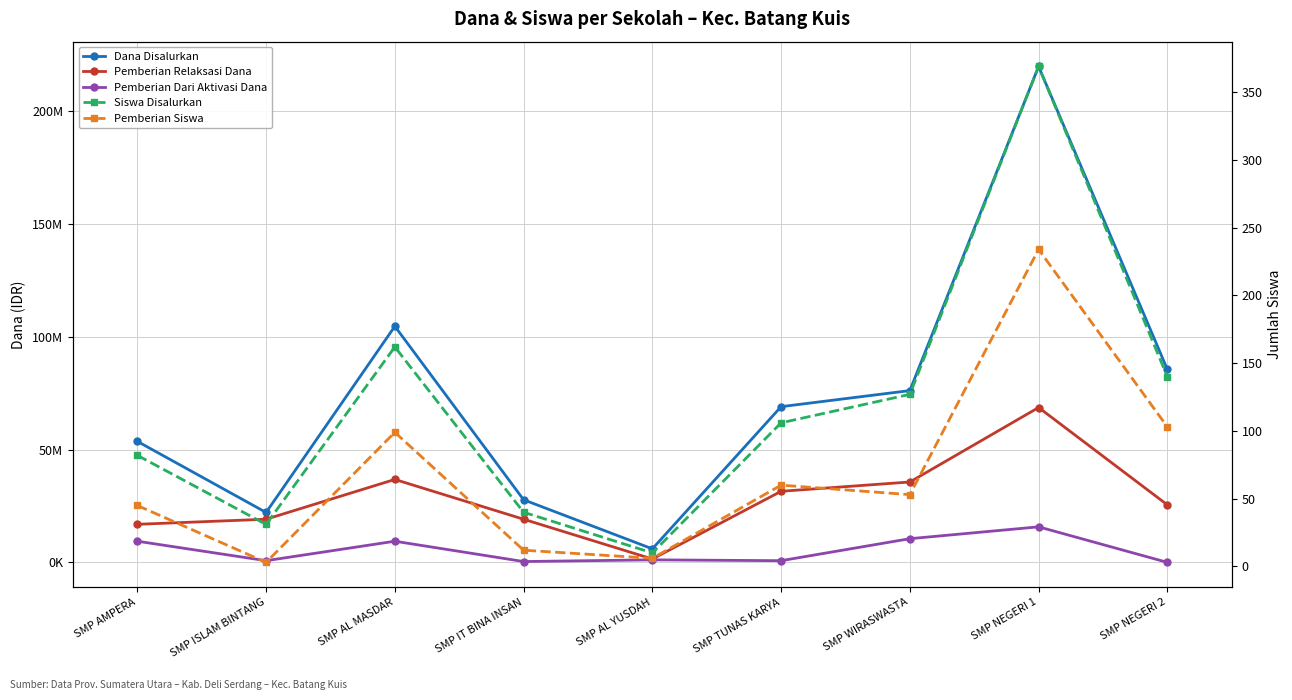

Rank the series by their maximum value, from highest to lowest.

Dana Disalurkan, Pemberian Relaksasi Dana, Pemberian Dari Aktivasi Dana, Siswa Disalurkan, Pemberian Siswa